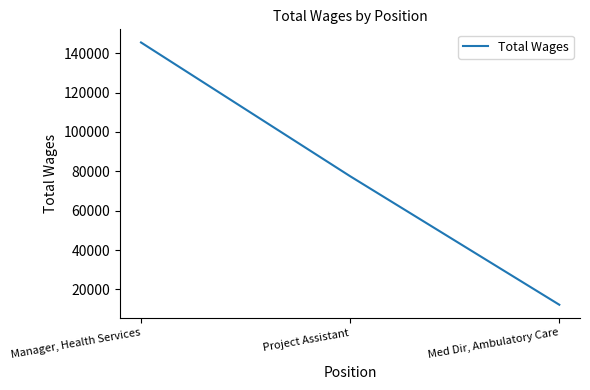

What is the sum of the values at Project Assistant and Med Dir, Ambulatory Care?

89759